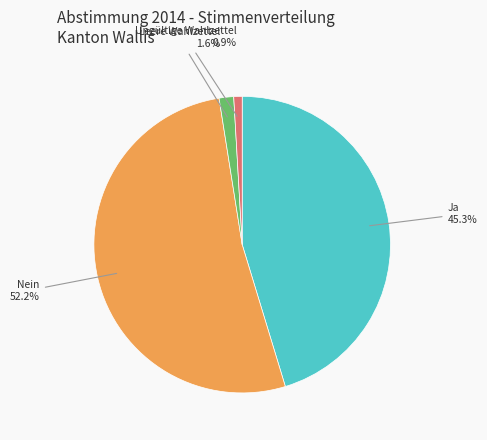

How many slices are in this pie chart?

4